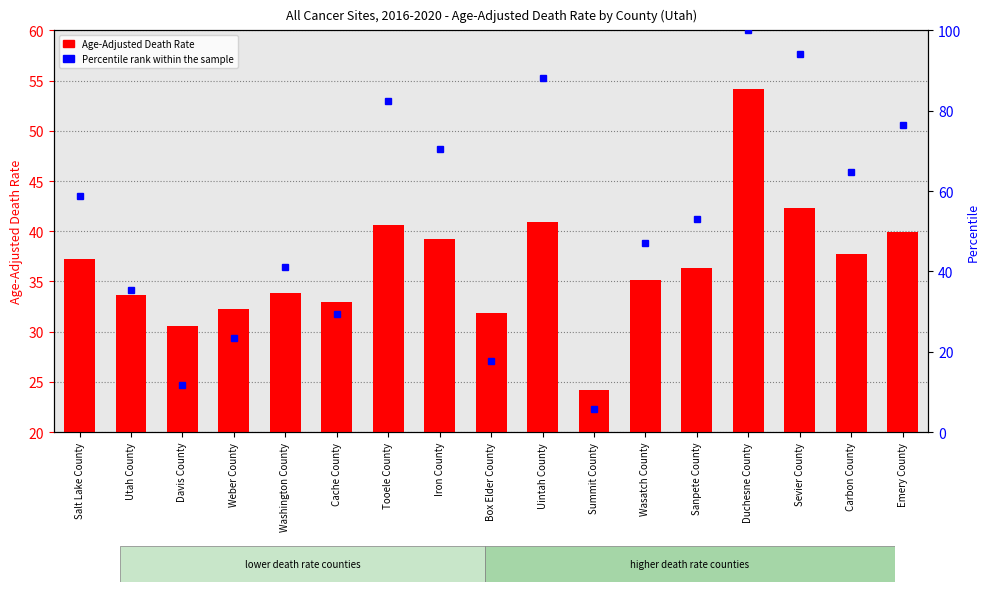

At how many categories does at least one series exceed 88?

3